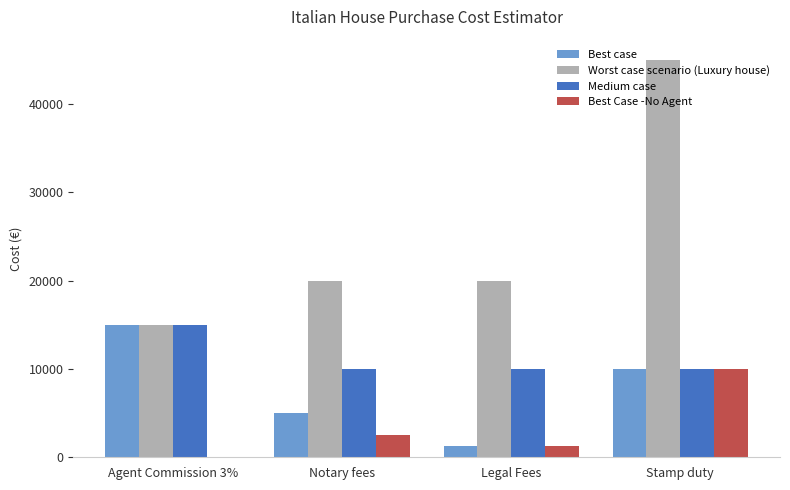

What is the approximate value of Medium case at Notary fees, to the nearest 50?

10000